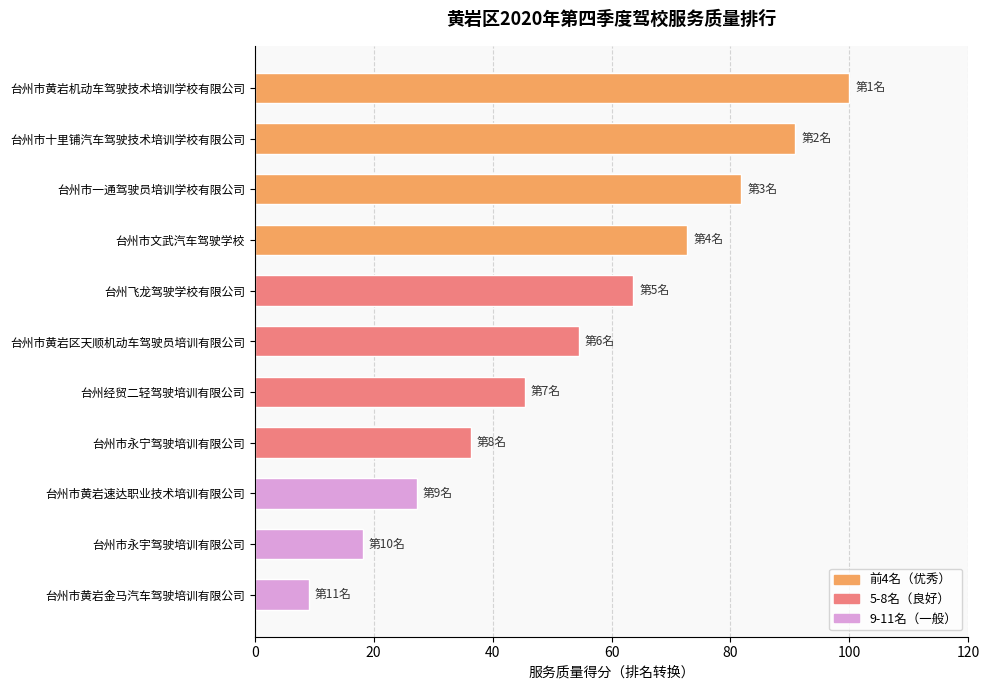

How many series are shown in this chart?

1